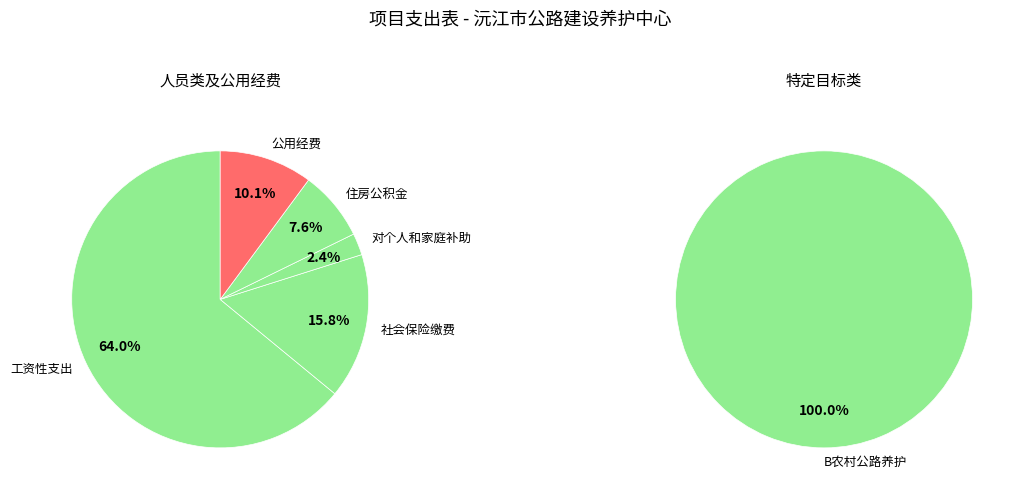

Rank the categories by value from lowest to highest.

对个人和家庭补助, 住房公积金, 公用经费, 社会保险缴费, 工资性支出, B农村公路养护